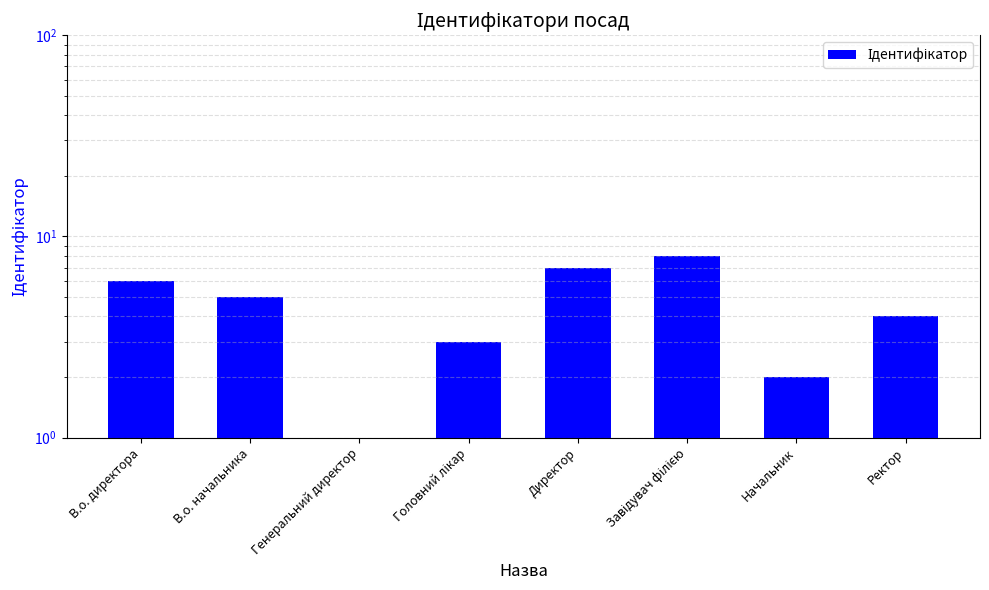

What is the value of the 2nd bar from the left?

5